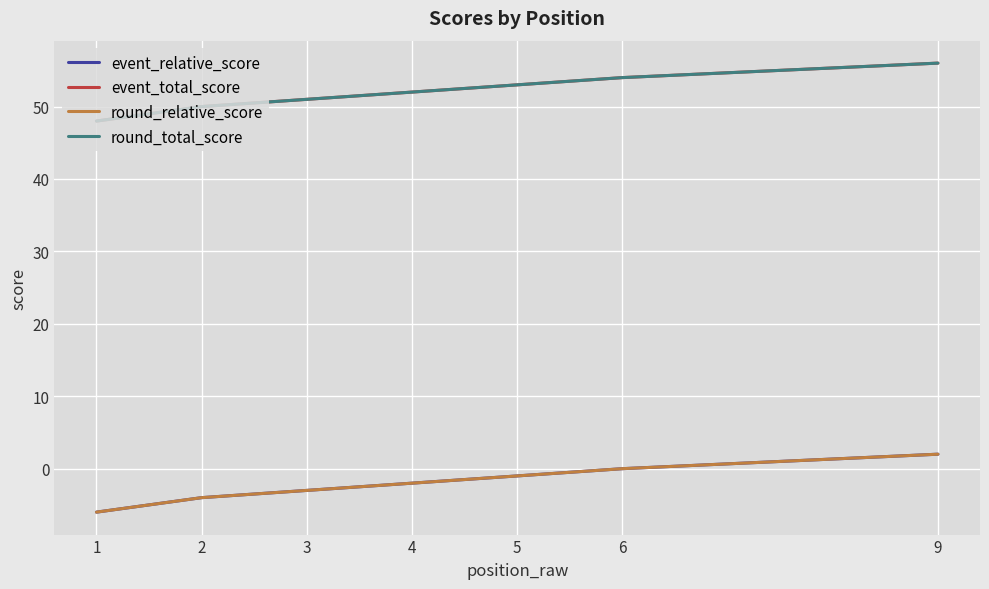

What is the approximate value of round_total_score at 6?

54